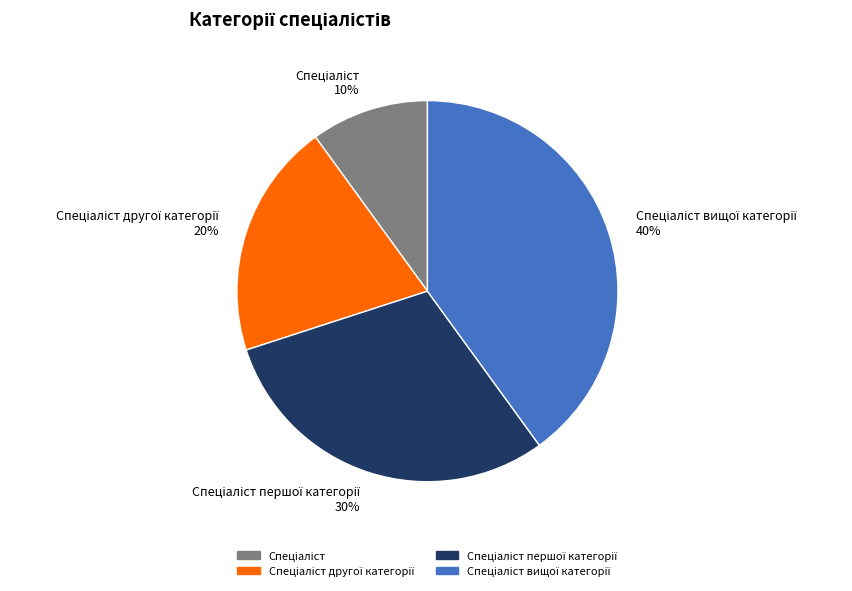

To the nearest percent, what is the difference between the largest and smallest slice percentages?

30%